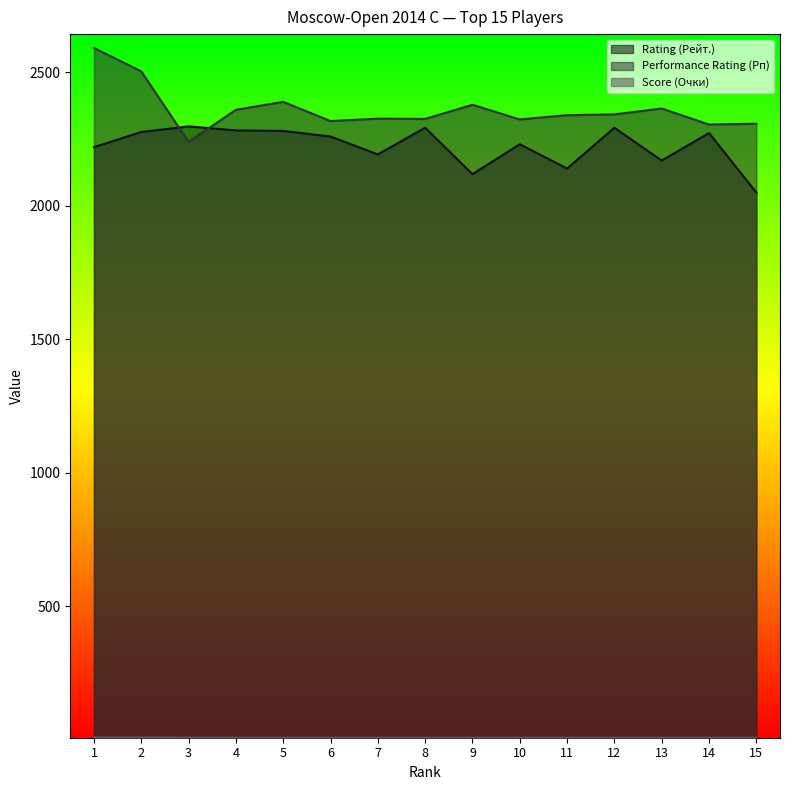

What is the sum of all Performance Rating (Рп) values?

35421.0